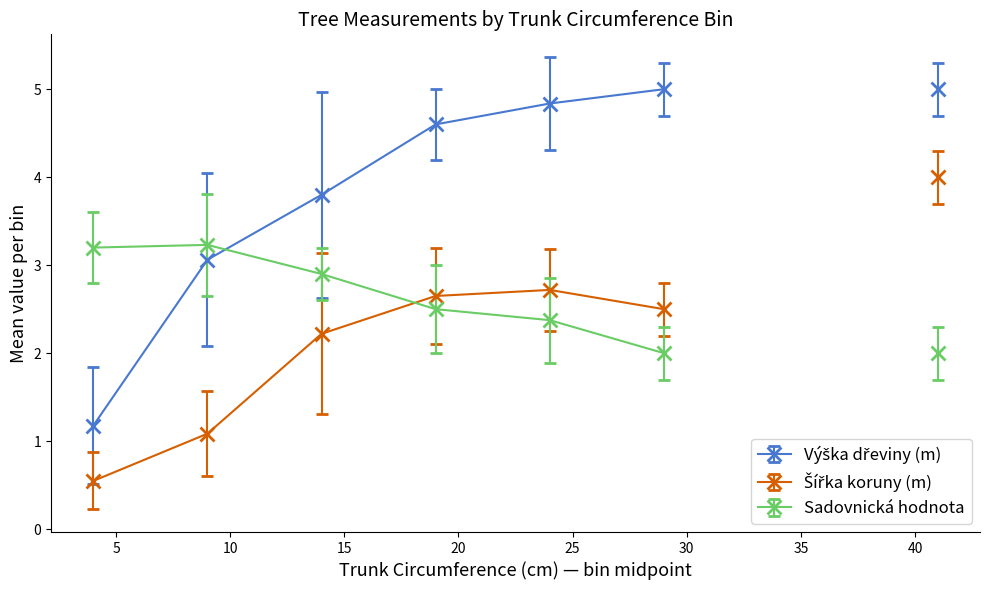

What is the lowest value of the Sadovnická hodnota series?

2.0